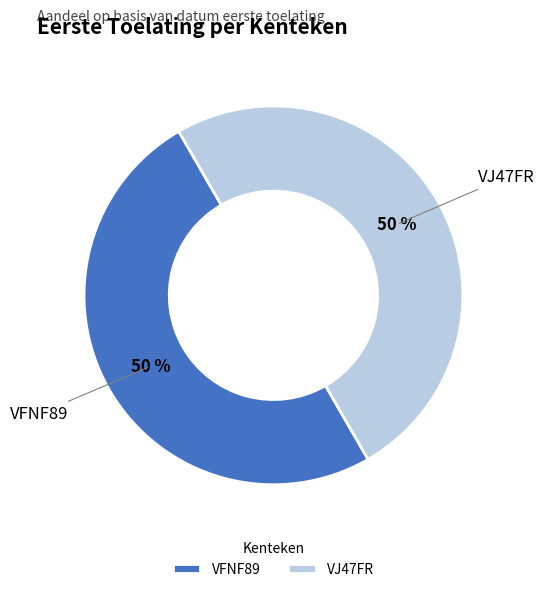

Approximately how many times larger is the value at VFNF89 compared to VJ47FR?

1.0